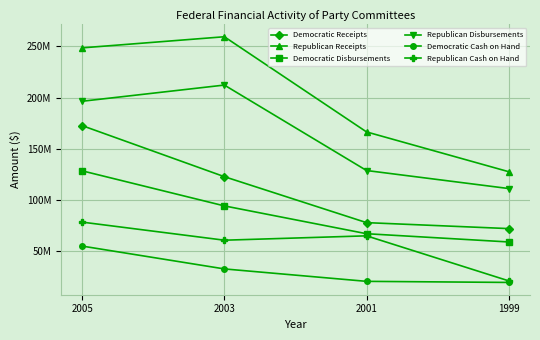

Rank the categories by Democratic Receipts value from lowest to highest.

1999, 2001, 2003, 2005